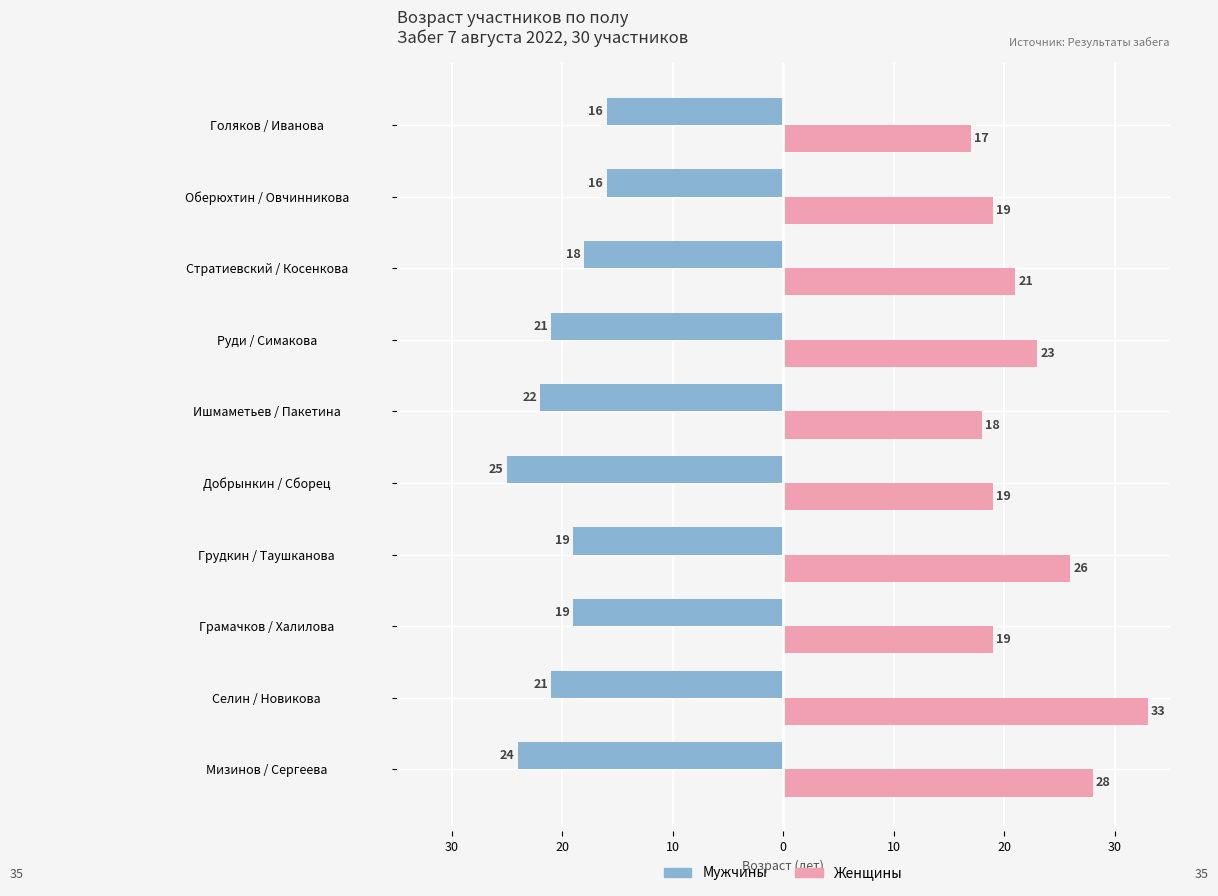

What are all the series names shown in the legend?

Мужчины, Женщины